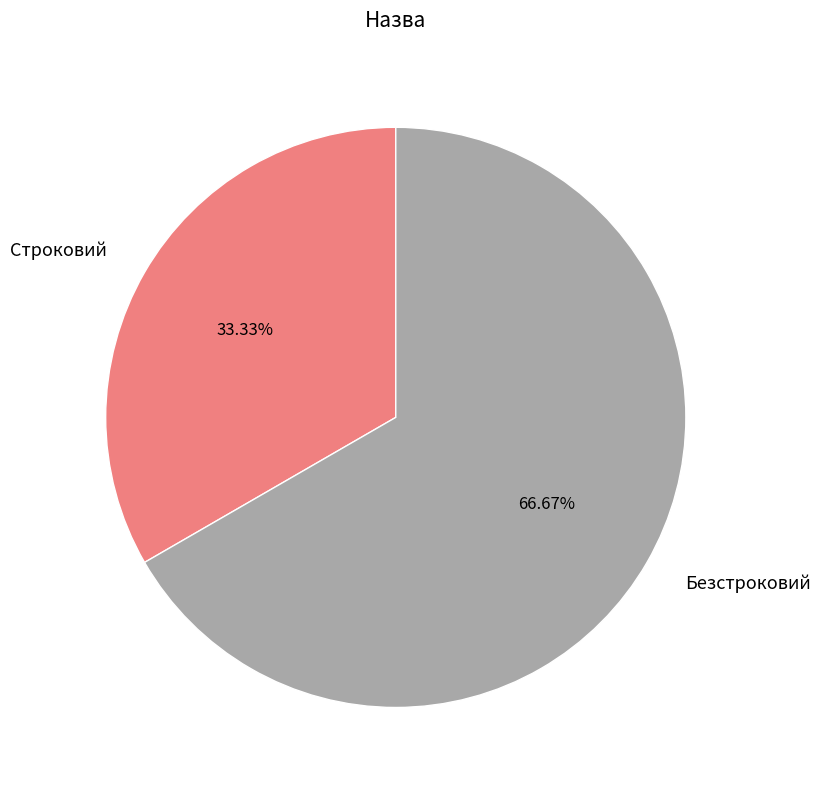

Rank the categories by value from highest to lowest.

Безстроковий, Строковий